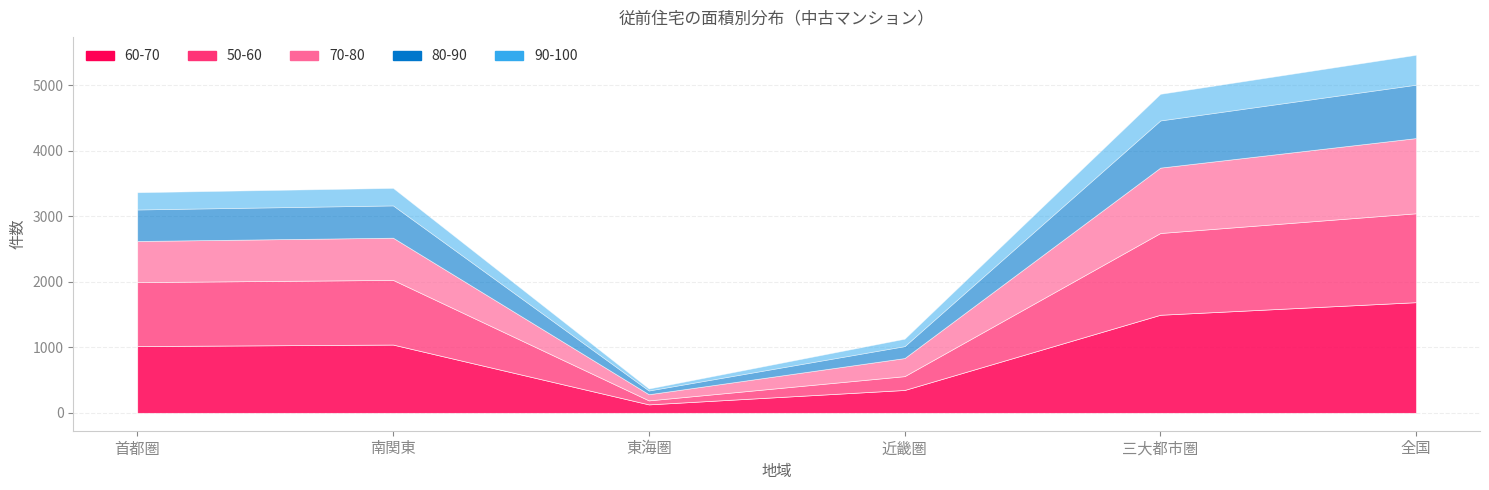

Which series has the largest total across all categories?

60-70